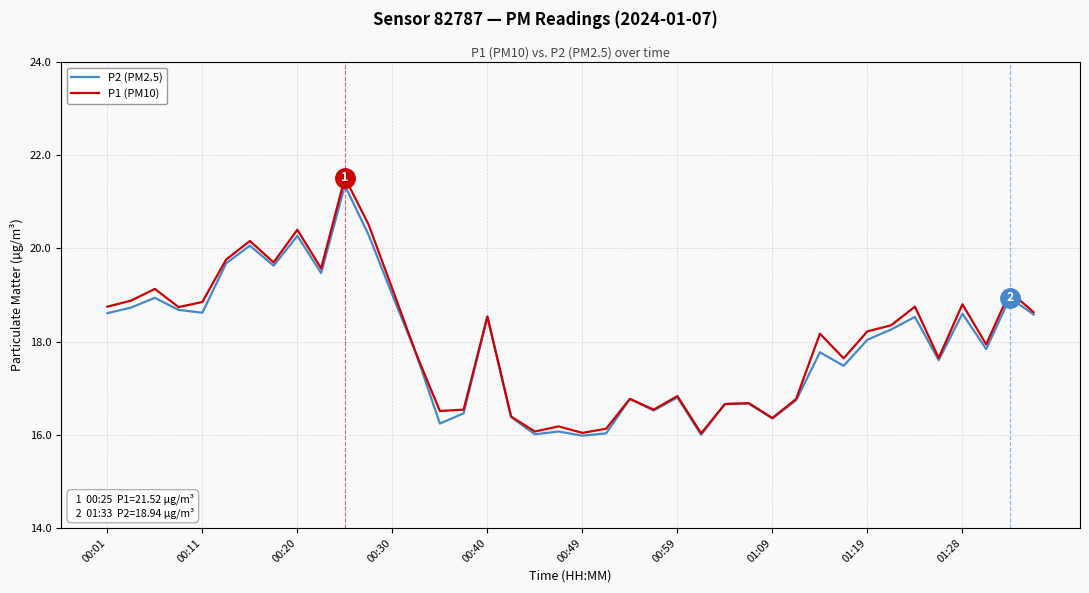

What is the sum of all P2 (PM2.5) values?

716.9